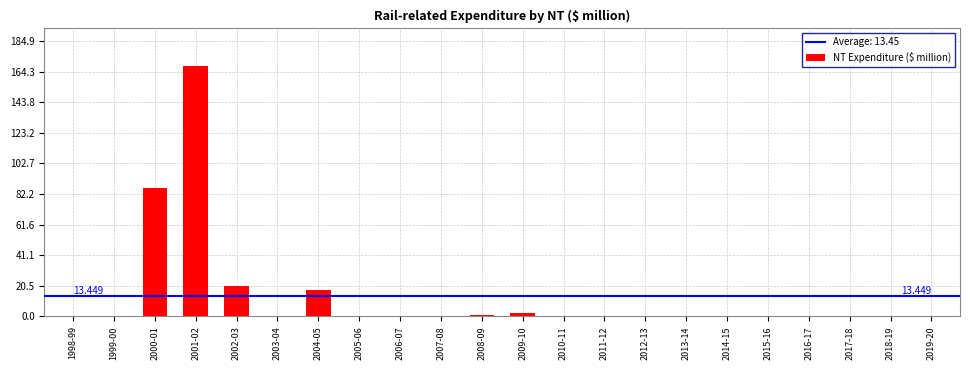

Count the number of categories in the chart.

22